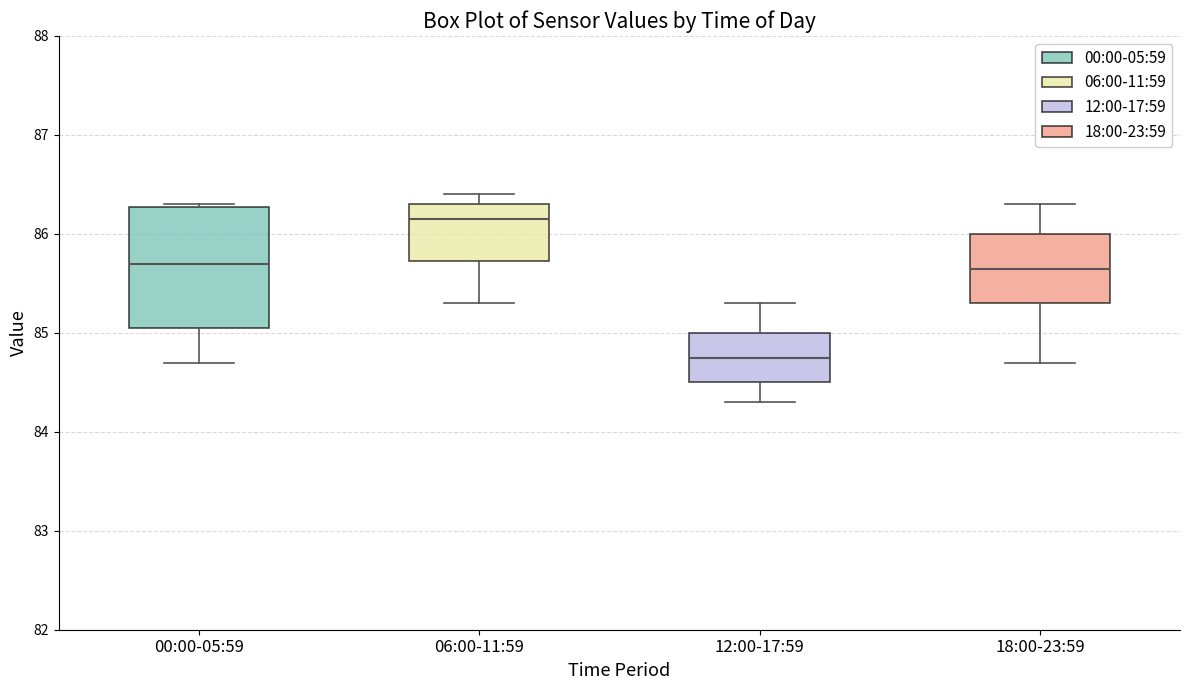

Which box's median line is the lowest?

12:00-17:59